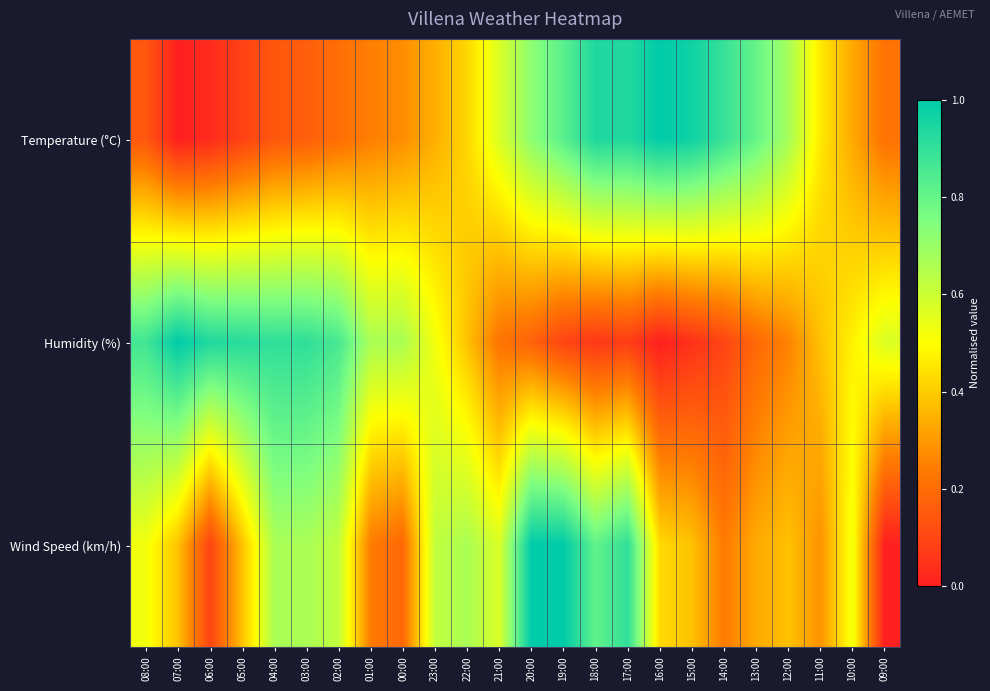

Reading left to right, what are all the values shown in this chart?

Temperature (°C): 08:00=0.1	07:00=0.0	06:00=0.0	05:00=0.1	04:00=0.1	03:00=0.2	02:00=0.2	01:00=0.2	00:00=0.3	23:00=0.3	22:00=0.4	21:00=0.6	20:00=0.7	19:00=0.8	18:00=0.9	17:00=0.9	16:00=1.0	15:00=1.0	14:00=0.9	13:00=0.8	12:00=0.7	11:00=0.5	10:00=0.3	09:00=0.2
Humidity (%): 08:00=0.9	07:00=1.0	06:00=0.9	05:00=0.9	04:00=0.9	03:00=0.9	02:00=0.9	01:00=0.7	00:00=0.7	23:00=0.5	22:00=0.4	21:00=0.2	20:00=0.2	19:00=0.1	18:00=0.1	17:00=0.1	16:00=0.0	15:00=0.0	14:00=0.1	13:00=0.2	12:00=0.3	11:00=0.4	10:00=0.5	09:00=0.6
Wind Speed (km/h): 08:00=0.5	07:00=0.4	06:00=0.1	05:00=0.4	04:00=0.7	03:00=0.7	02:00=0.6	01:00=0.2	00:00=0.2	23:00=0.6	22:00=0.7	21:00=0.6	20:00=1.0	19:00=1.0	18:00=0.8	17:00=0.9	16:00=0.4	15:00=0.4	14:00=0.2	13:00=0.3	12:00=0.4	11:00=0.3	10:00=0.5	09:00=0.0